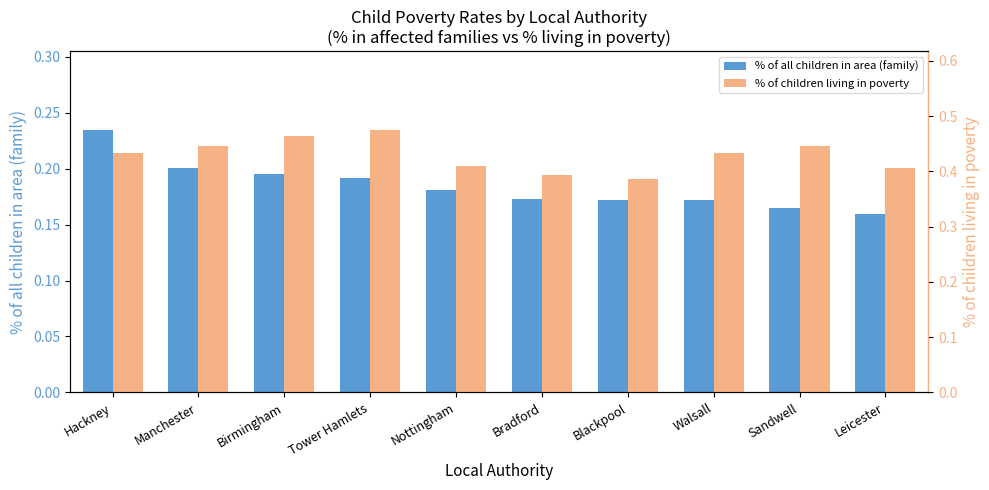

What position from the right is Tower Hamlets?

7